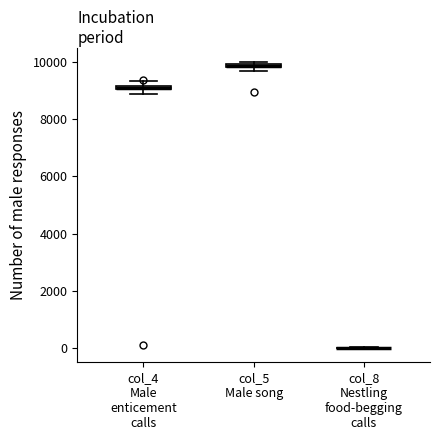

Where is the upper edge of the box for col_5 Male song on the y-axis? The values are not printed on the chart, so give them approximately, as read against the axis.

10000